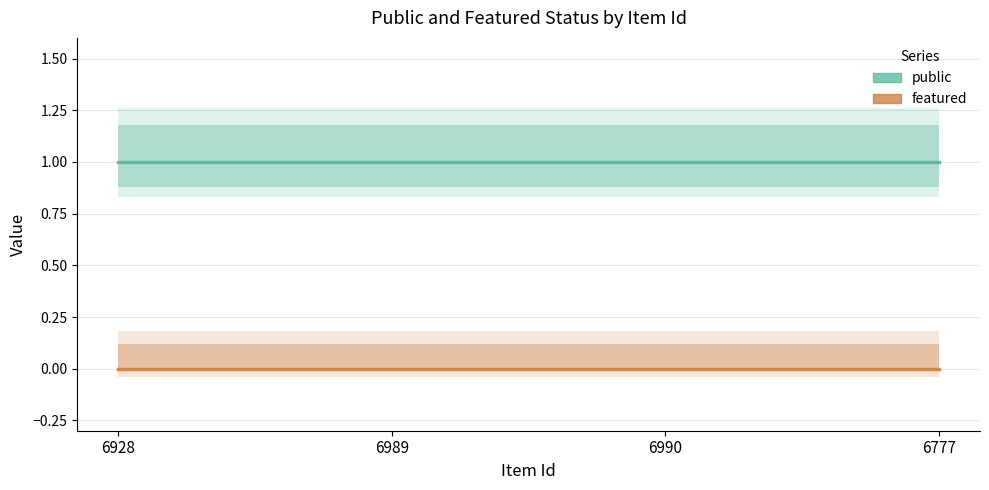

What is the label of the 1st point from the right?

6777